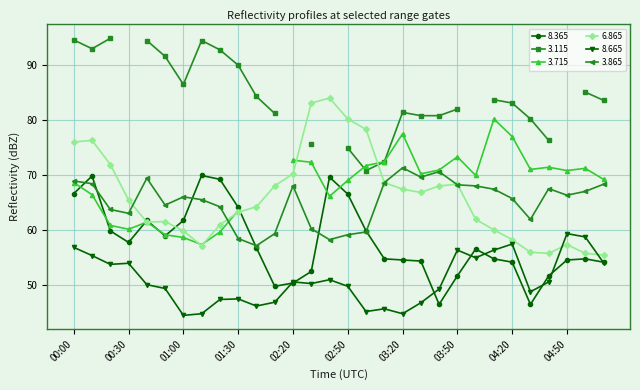

Count the number of categories in the chart.

30